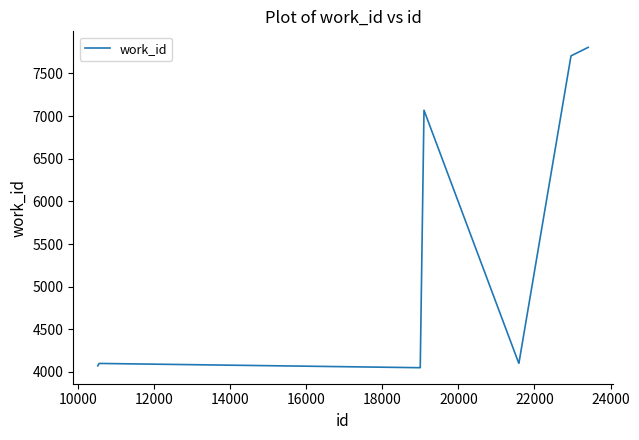

What is the smallest value displayed?

4050